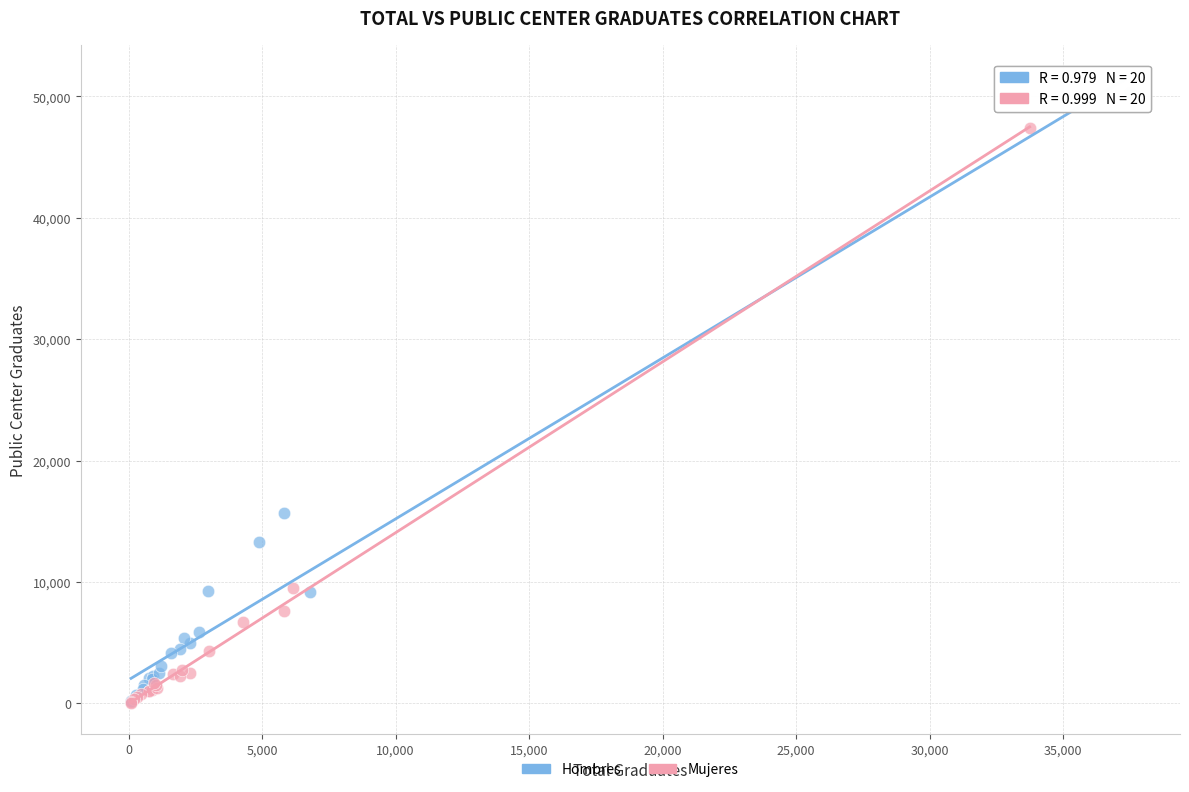

Which series contains the highest Y value?

Hombres